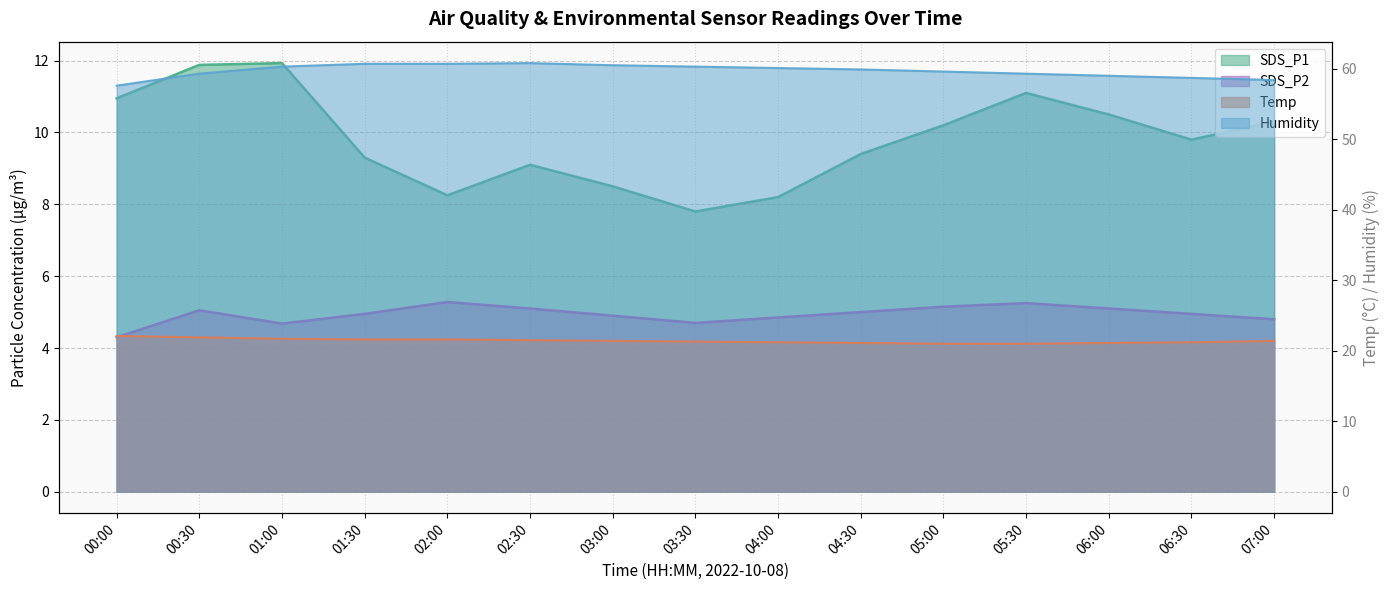

Rank the categories by SDS_P2 value from highest to lowest.

02:00, 05:30, 05:00, 02:30, 06:00, 00:30, 04:30, 01:30, 06:30, 03:00, 04:00, 07:00, 03:30, 01:00, 00:00